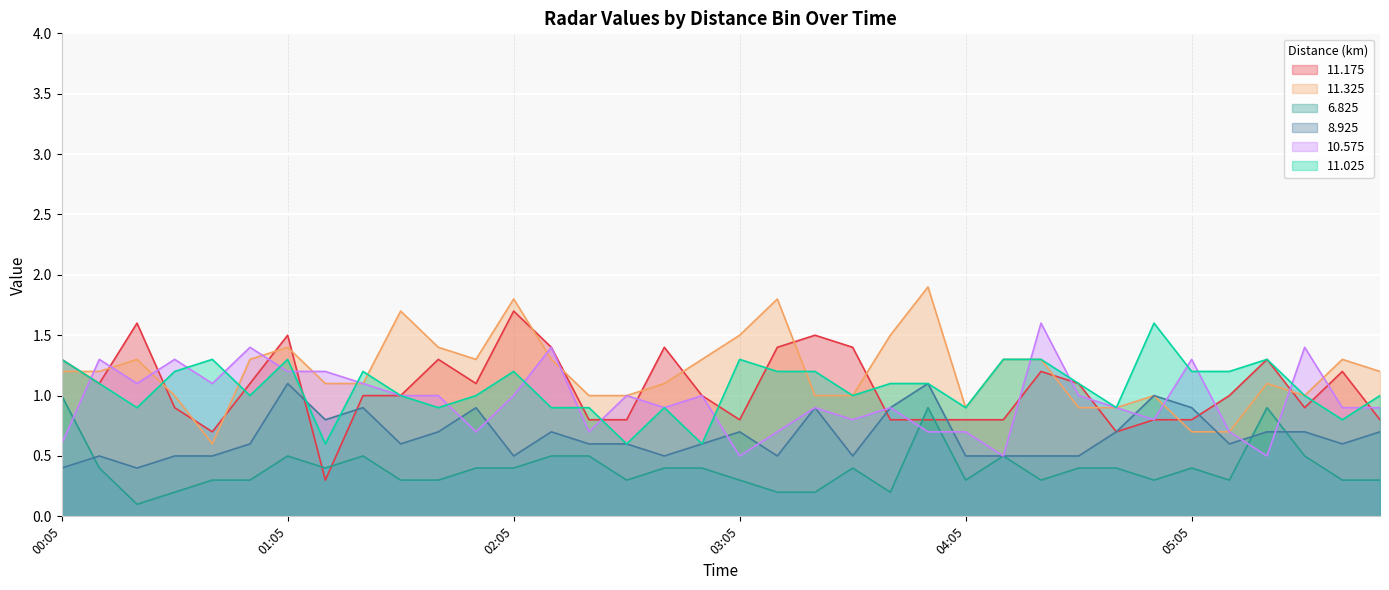

At which label does 8.925 reach its peak?

01:05